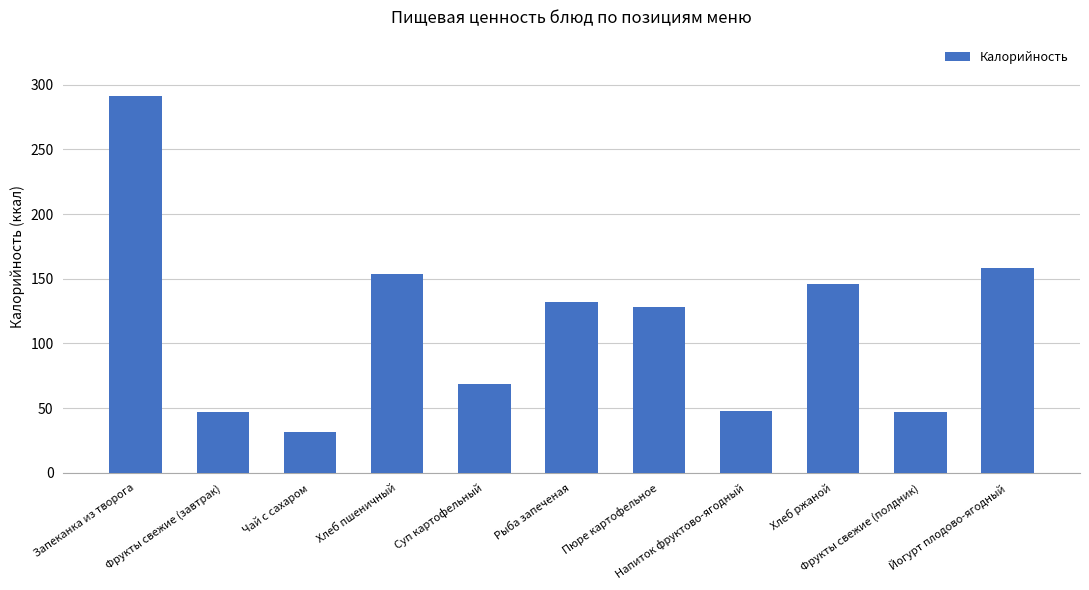

True or false: the data shows 176.6 at Рыба запеченая.

False